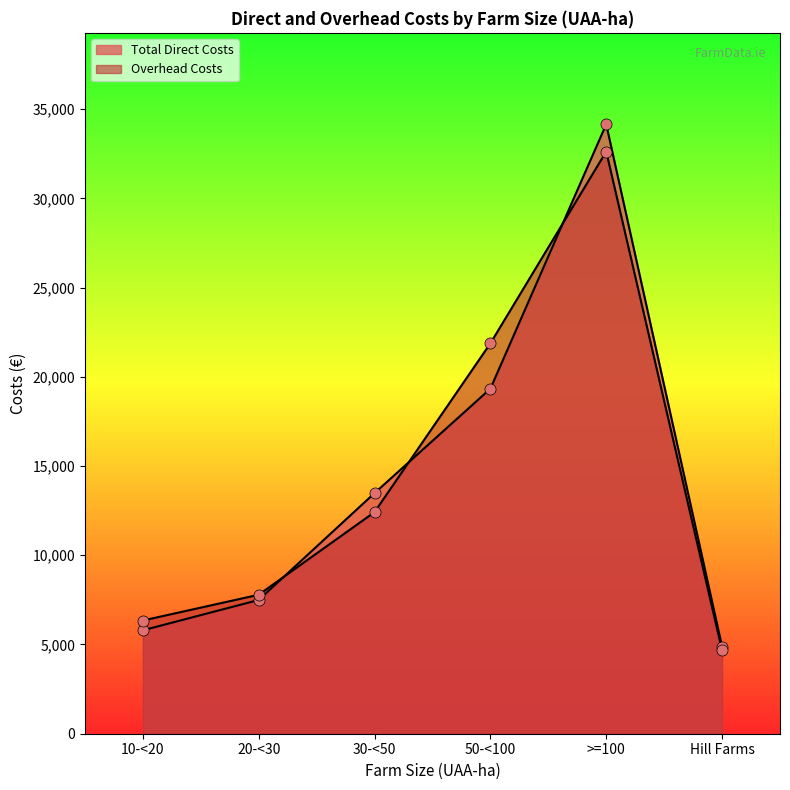

Between >=100 and 50-<100, which is larger?

>=100